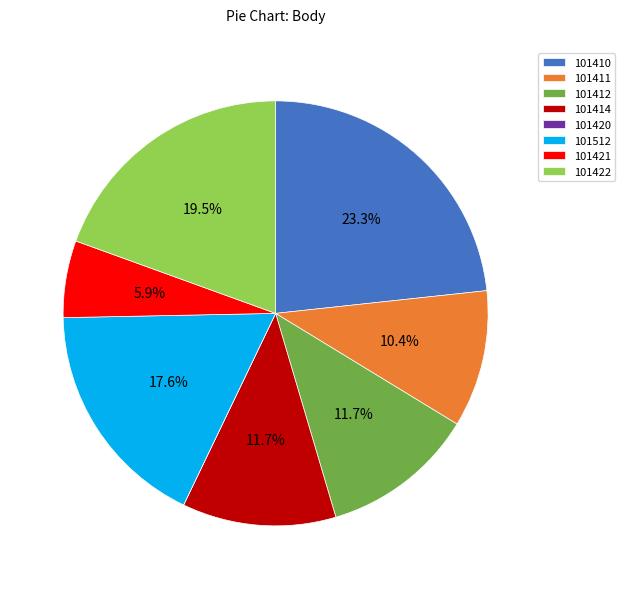

Which category has the biggest portion of the pie?

101410